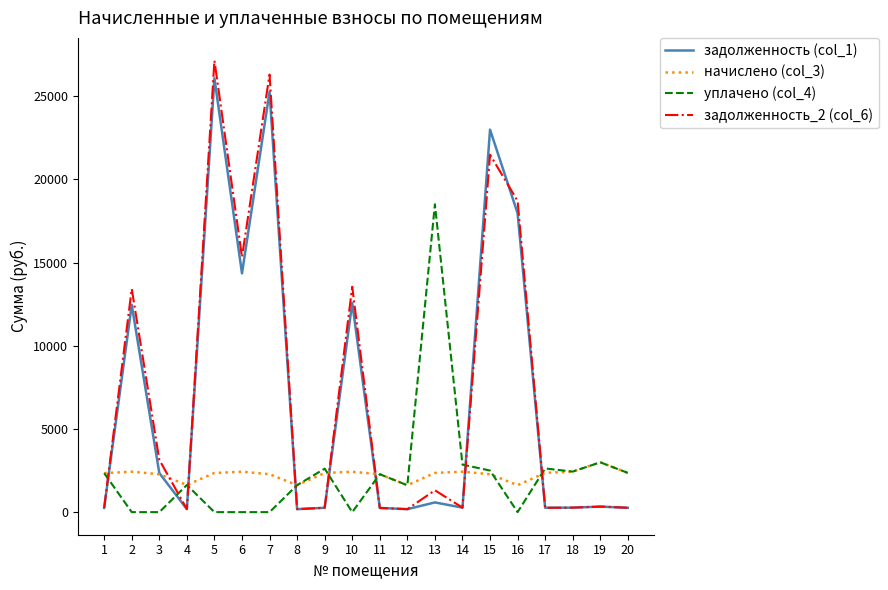

What is the sum of the задолженность (col_1) values at 9 and 2?

12722.7